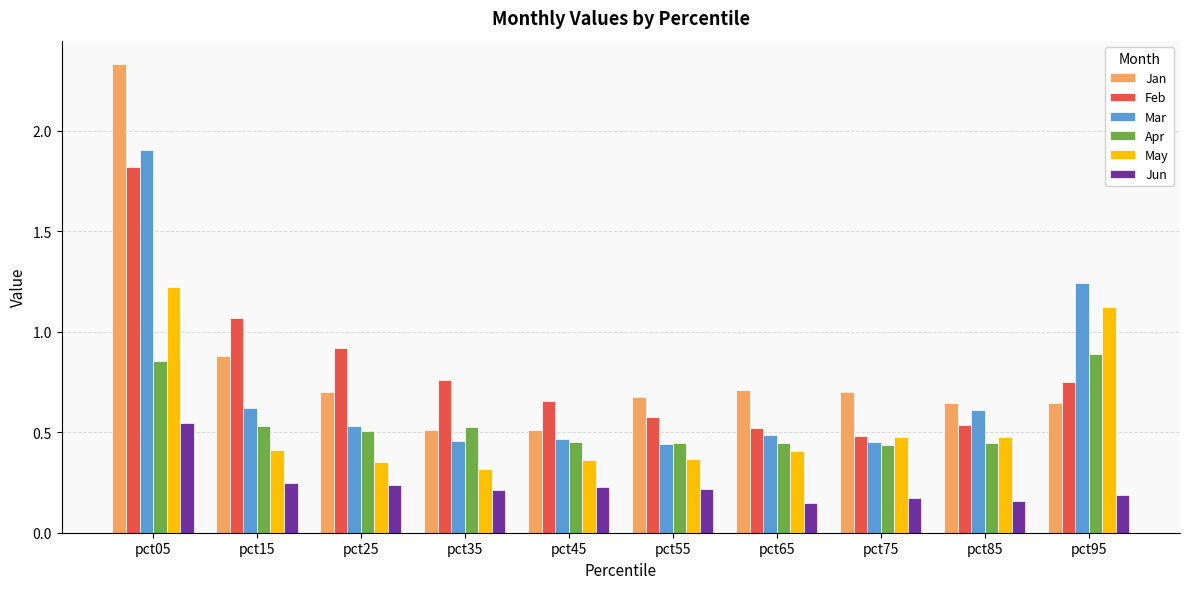

What is the sum of all Apr values?

5.5